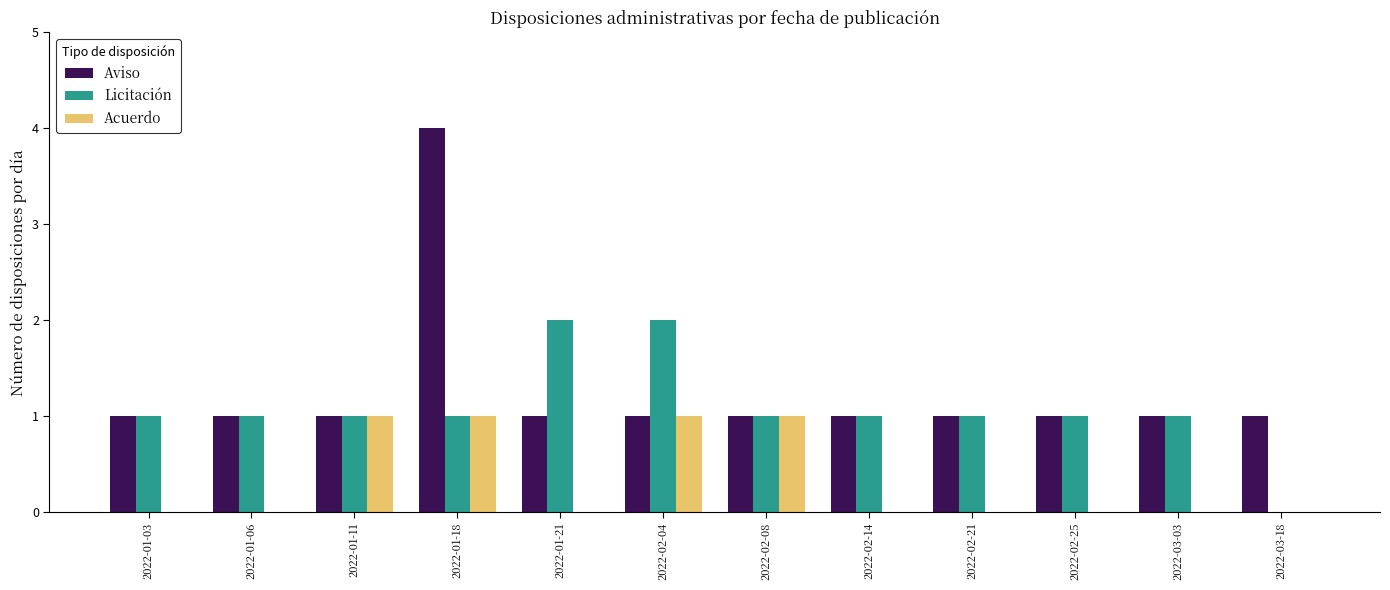

Count the Licitación values in the range 1 to 2.

11